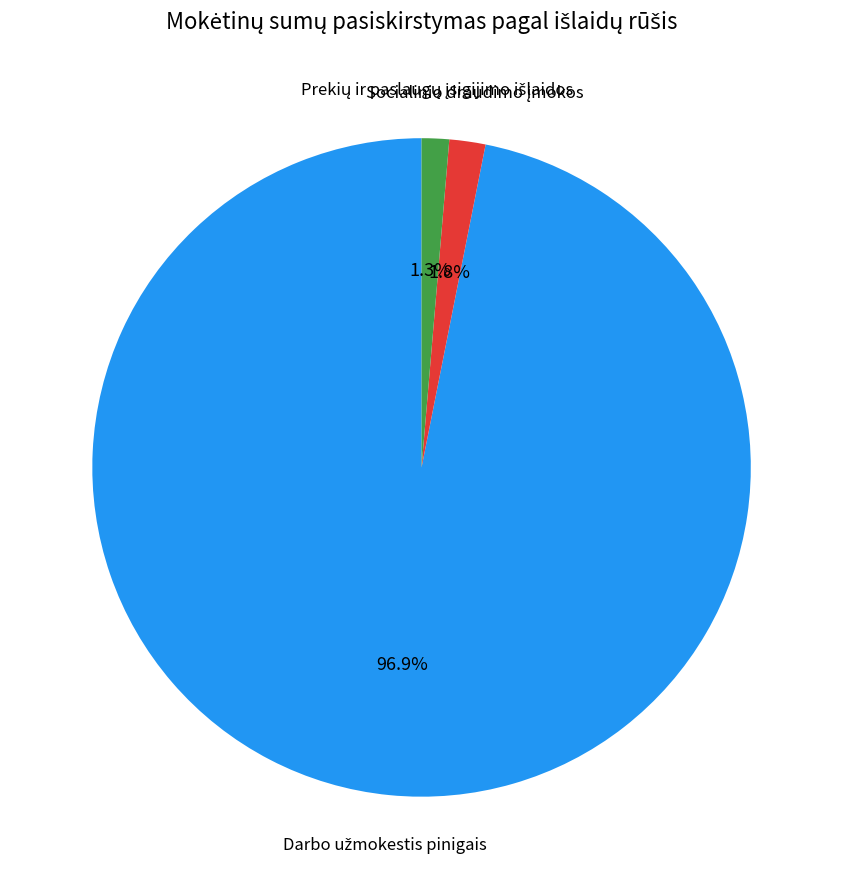

Is there any slice that represents more than half of the pie?

Yes